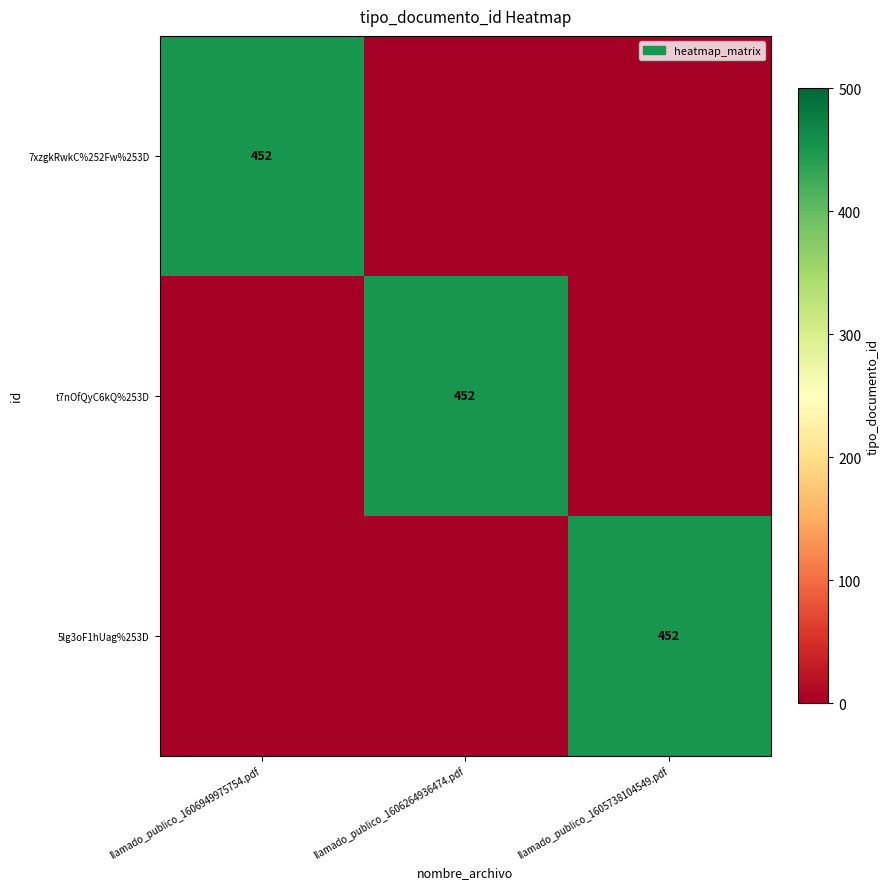

The 7xzgkRwkC%252Fw%253D series shows 256 at llamado_publico_1606949975754.pdf. True or false?

False